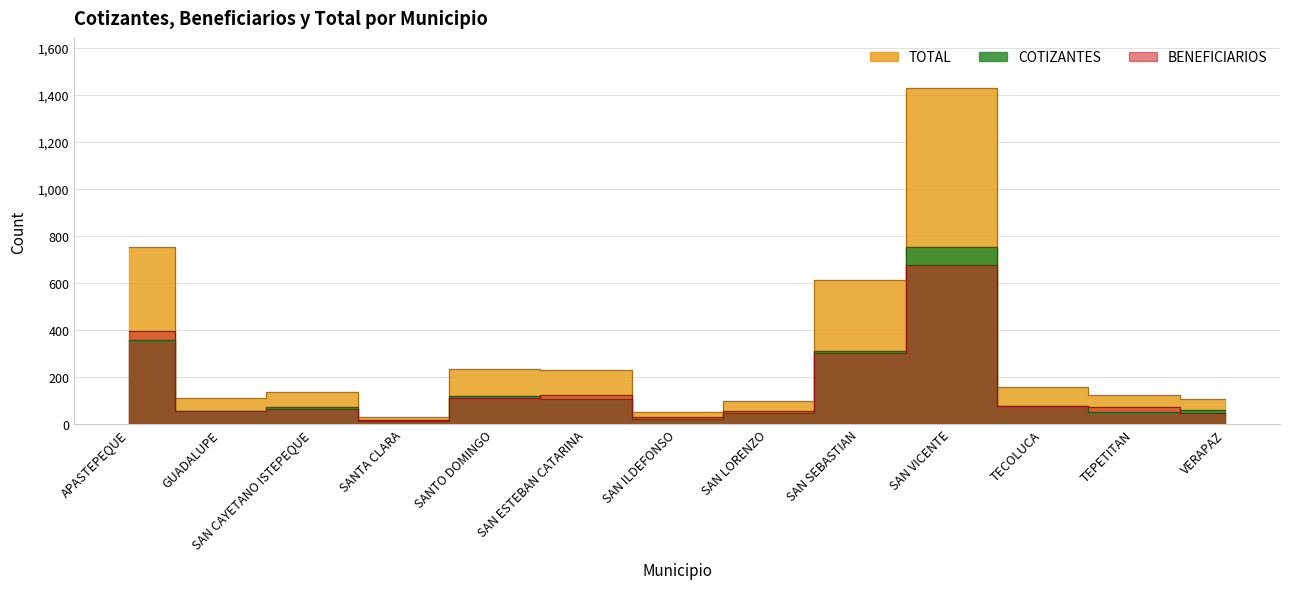

What is the label of the 2nd point from the left?

GUADALUPE